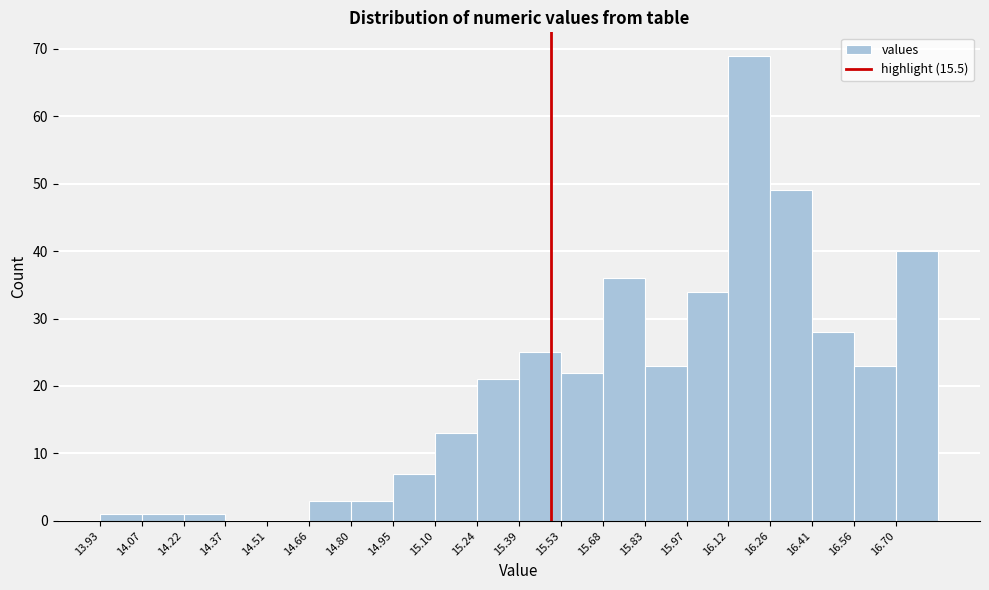

Reading left to right, transcribe this chart: for each bar, give the range it covers on the x-axis and its height. Neither the bar edges nor the heights are printed on the chart, so give them approximately, as read against the axes.

13.928 to 14.074: 1
14.074 to 14.220: 1
14.220 to 14.366: 1
14.366 to 14.512: 0
14.512 to 14.658: 0
14.658 to 14.804: 3
14.804 to 14.950: 3
14.950 to 15.096: 7
15.096 to 15.242: 13
15.242 to 15.388: 21
15.388 to 15.534: 25
15.534 to 15.680: 22
15.680 to 15.826: 36
15.826 to 15.972: 23
15.972 to 16.118: 34
16.118 to 16.264: 69
16.264 to 16.410: 49
16.410 to 16.556: 28
16.556 to 16.702: 23
16.702 to 16.848: 40